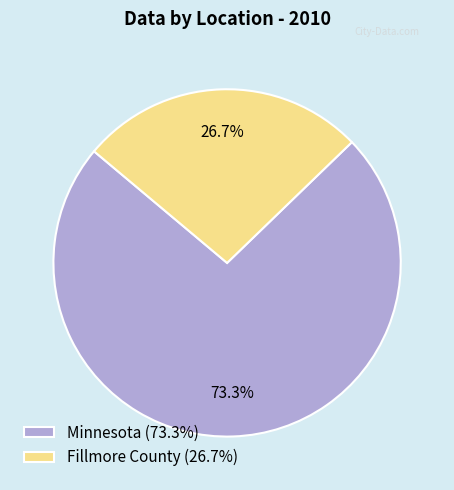

Which category has the biggest portion of the pie?

Minnesota